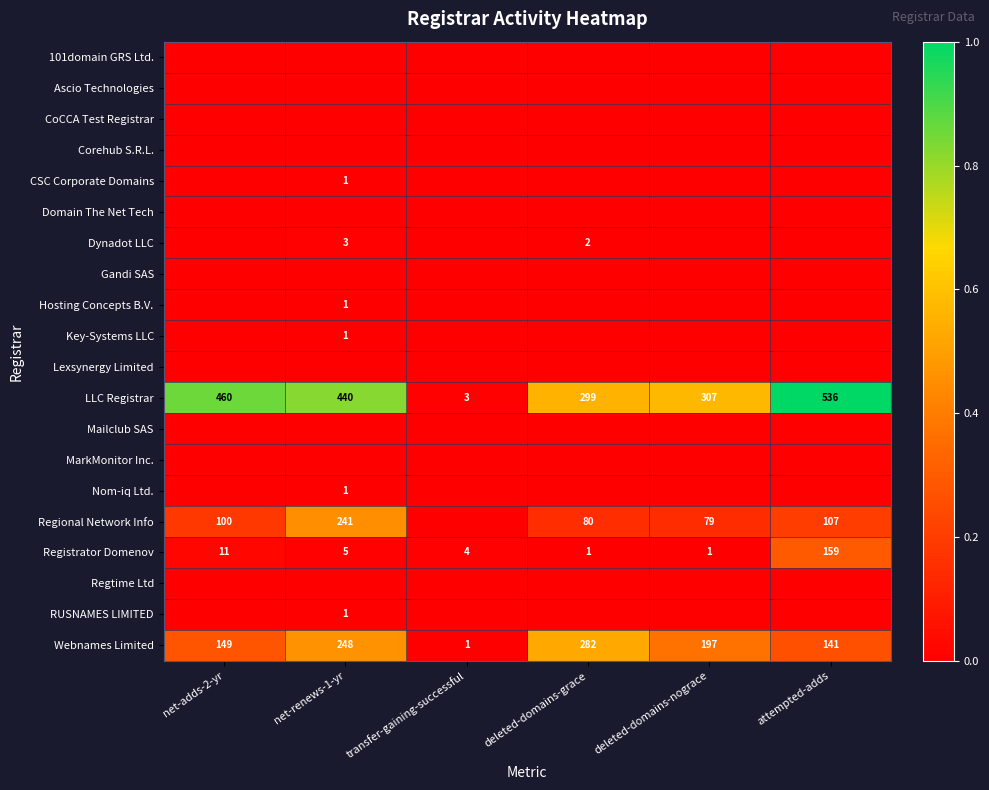

At which label is Registrator Domenov closest to 80?

net-adds-2-yr